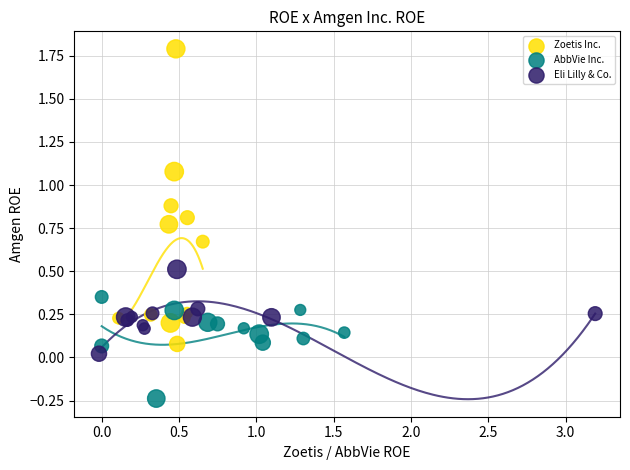

Which series reaches the maximum Y coordinate?

Zoetis Inc.